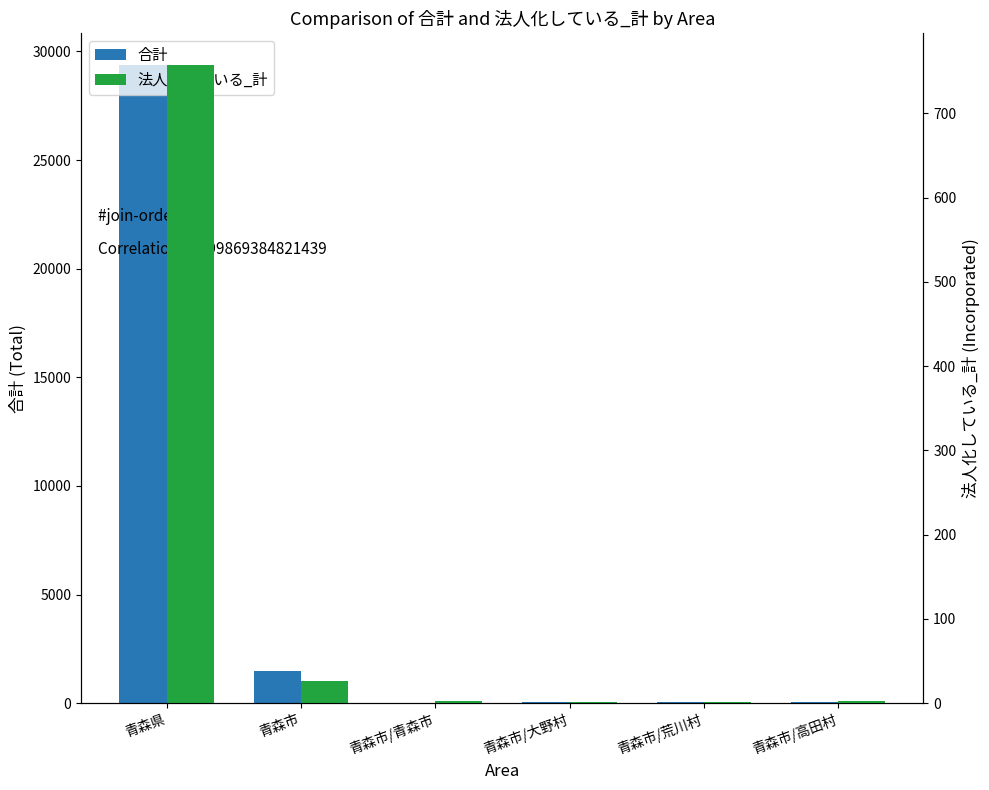

Are the bars grouped side by side (vs. stacked)?

Yes